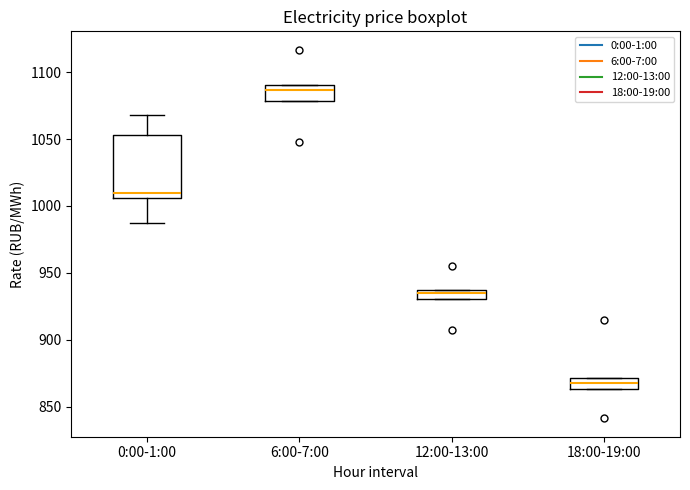

Where is the upper edge of the box for 12:00-13:00 on the y-axis? The values are not printed on the chart, so give them approximately, as read against the axis.

935